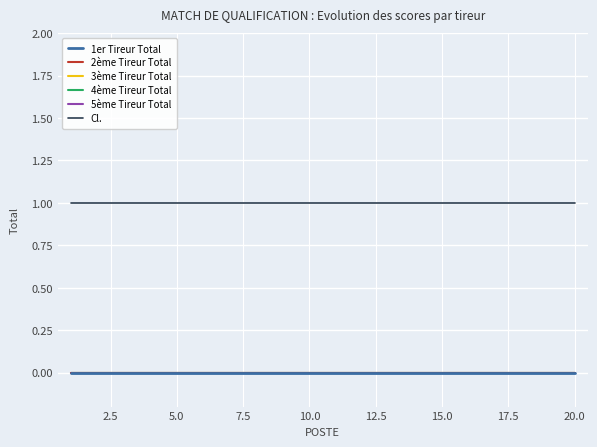

Does the chart display data point markers on the line(s)?

No